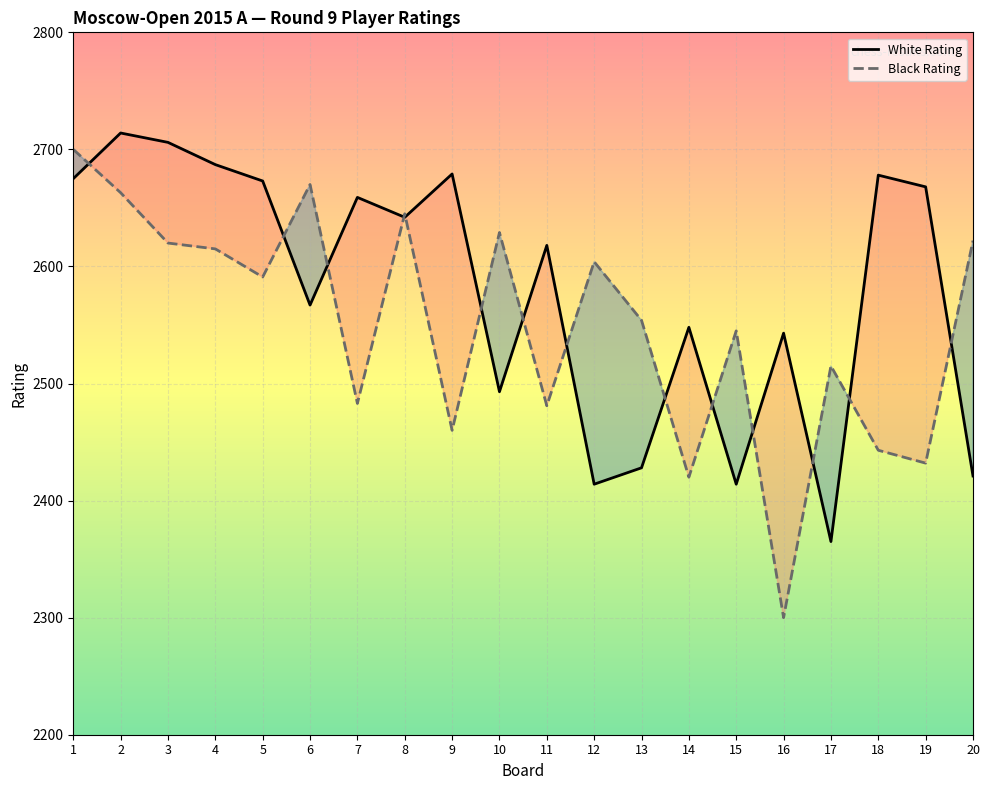

What is the average value of the White Rating series?

2580